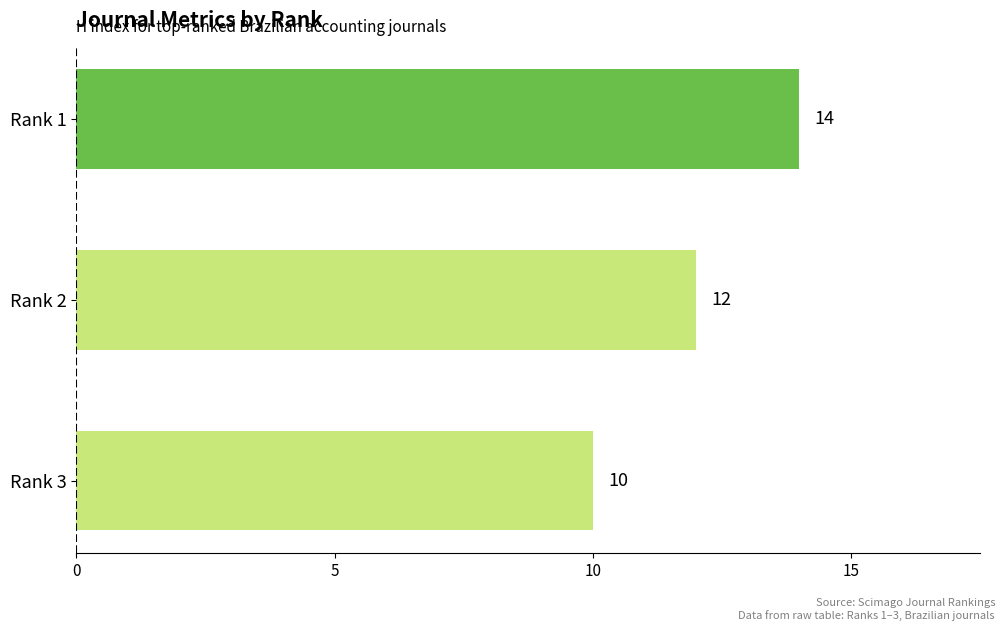

What is the maximum value shown in the chart?

14